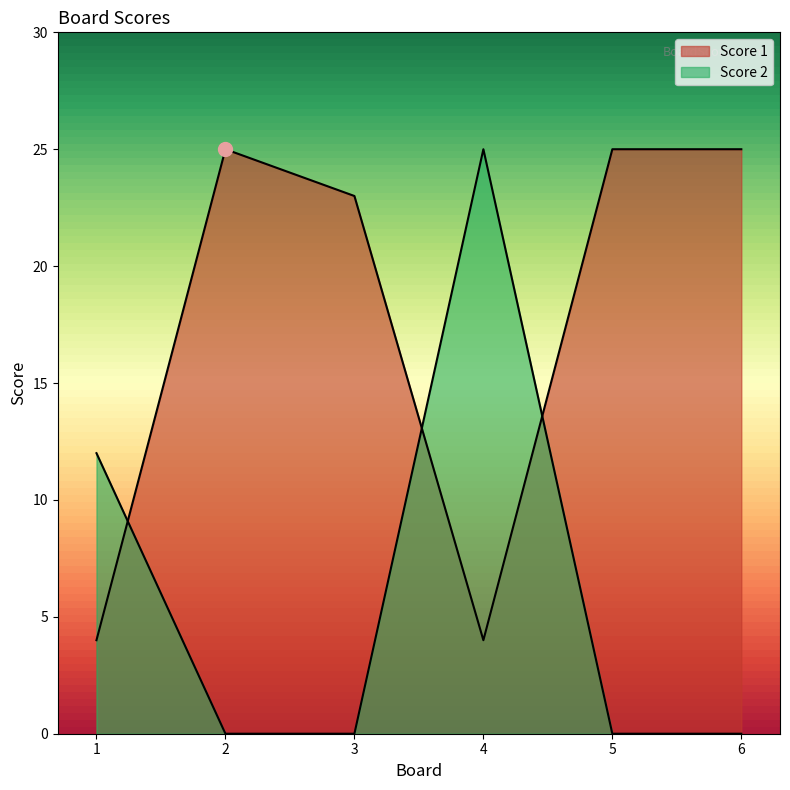

Where is the first local minimum for Score 1?

4